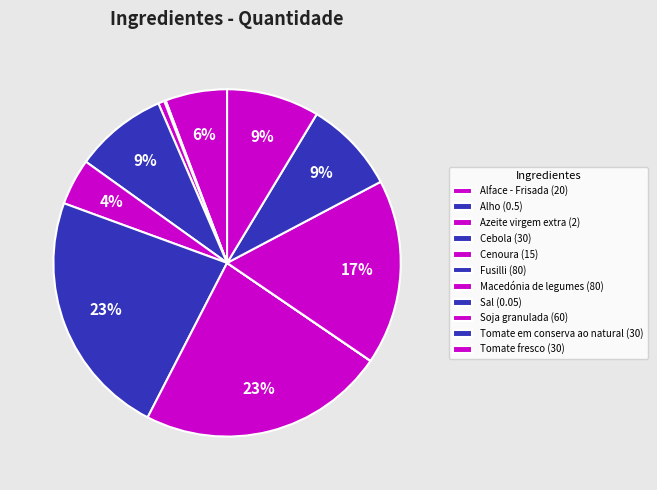

Which has a higher value, Macedónia de legumes or Cenoura?

Macedónia de legumes